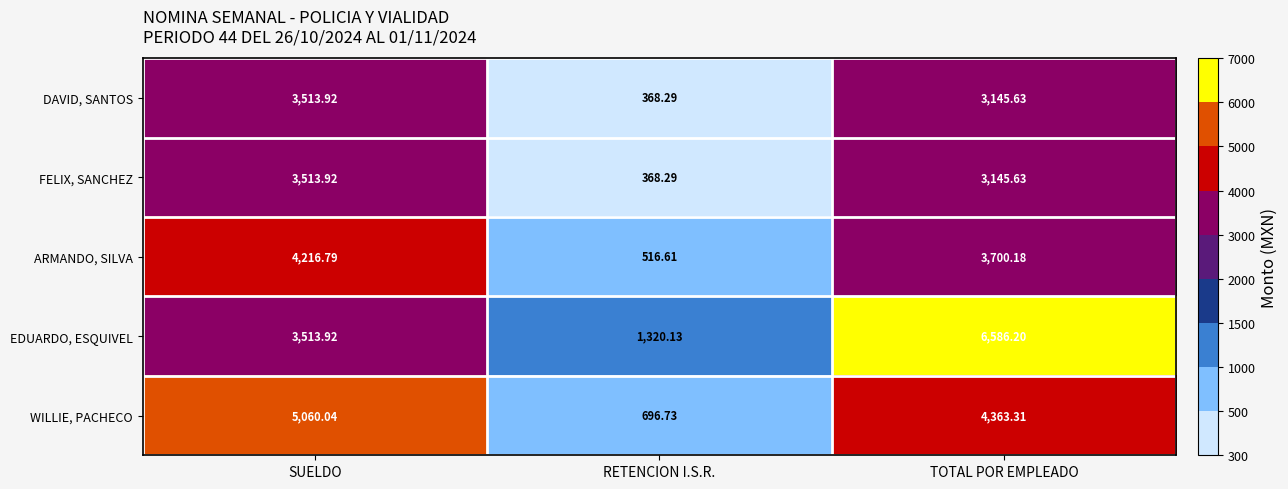

At which label is FELIX, SANCHEZ closest to 1941?

TOTAL POR EMPLEADO